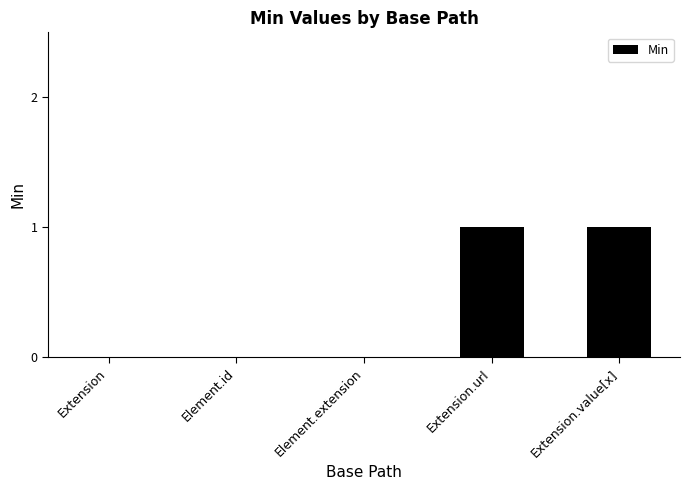

Is it true that the value at Element.extension is -1?

False